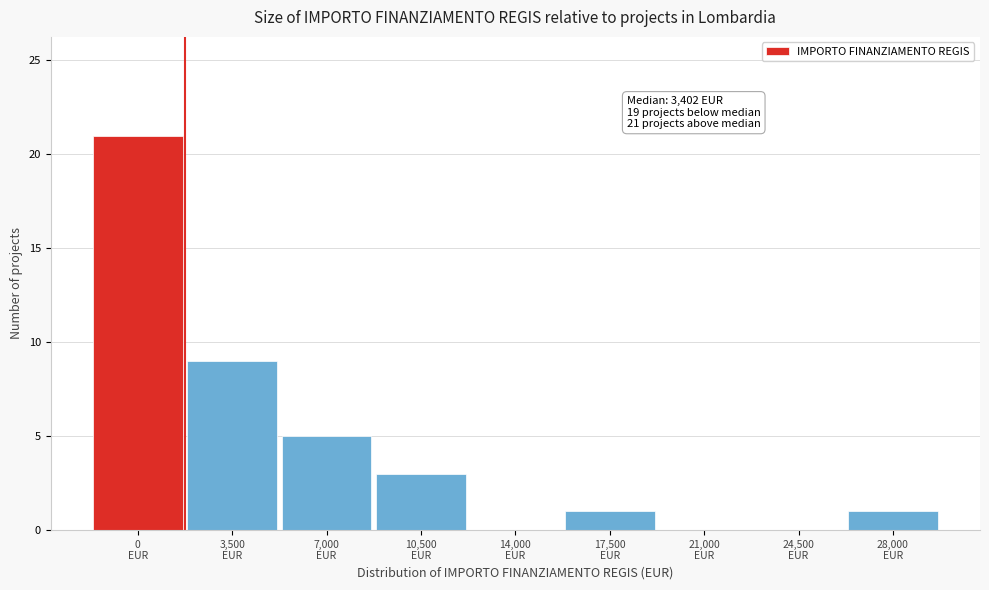

What is the greatest value displayed?

21